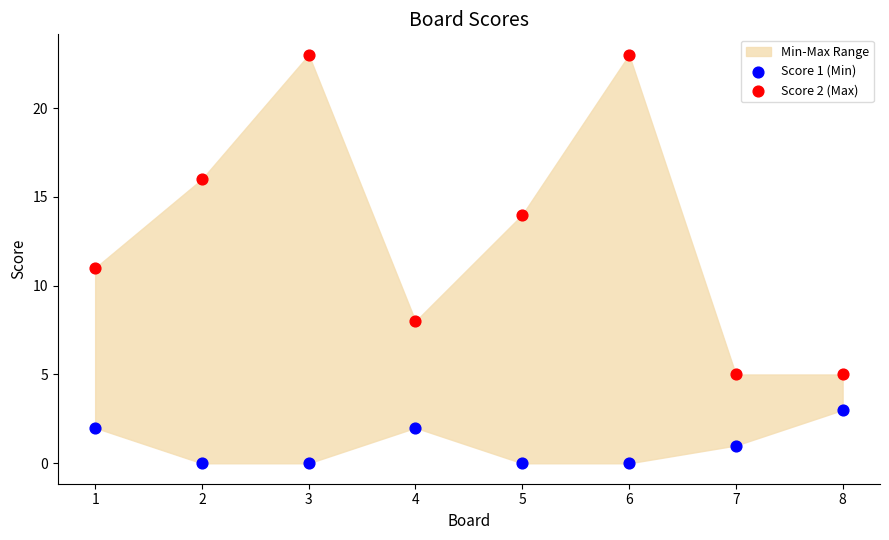

Which series has the largest total across all categories?

Score 2 (Max)